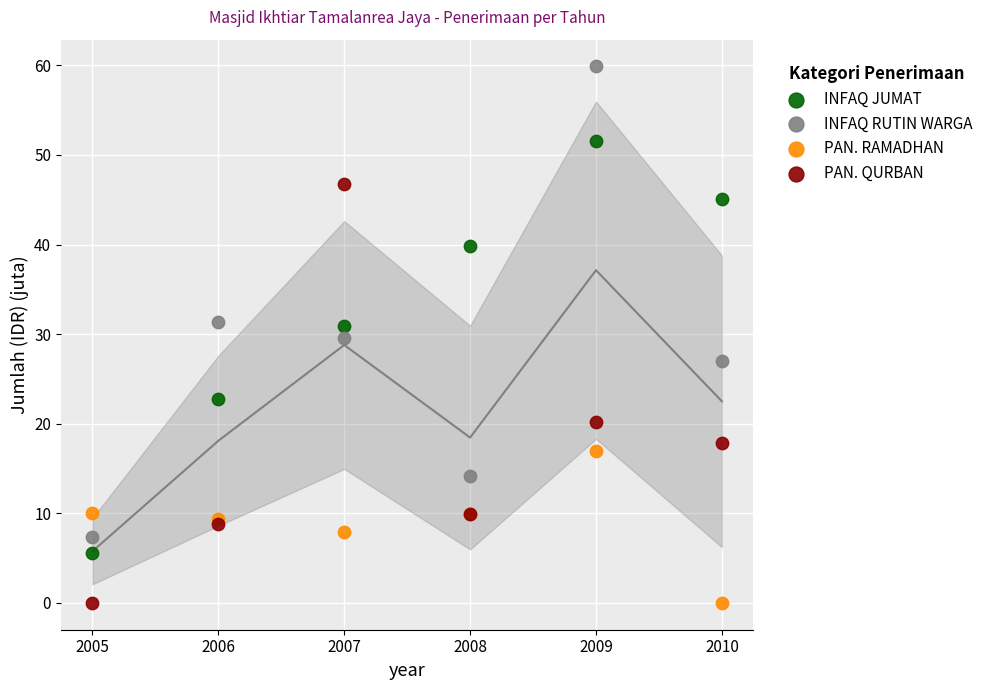

What is the X range (max minus min) for the scatter plot?

5.0